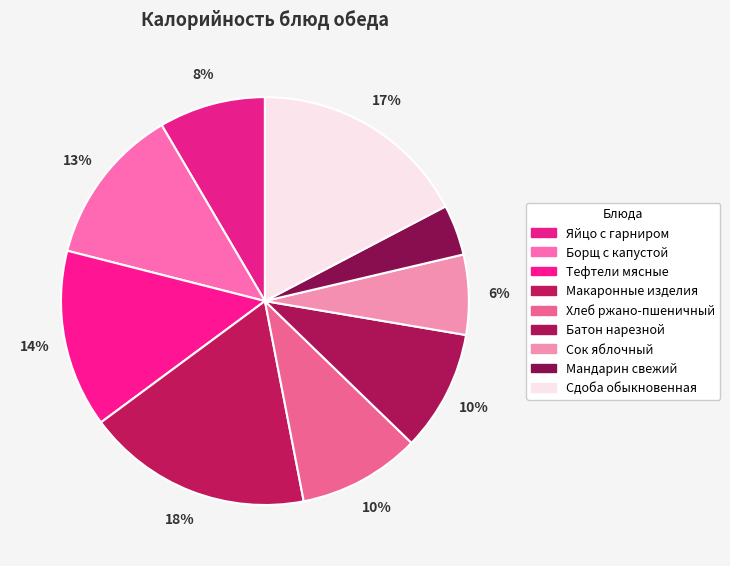

What is the change in value from Борщ с капустой to Макаронные изделия?

+75.6